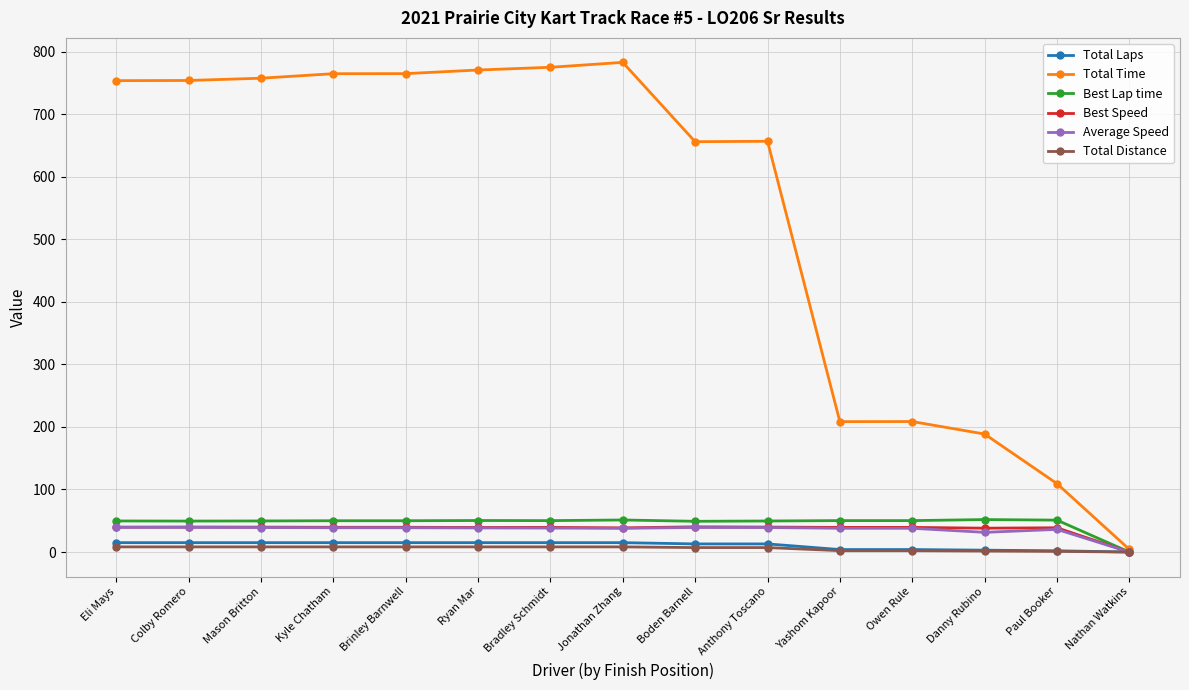

Which series has the largest total across all categories?

Total Time